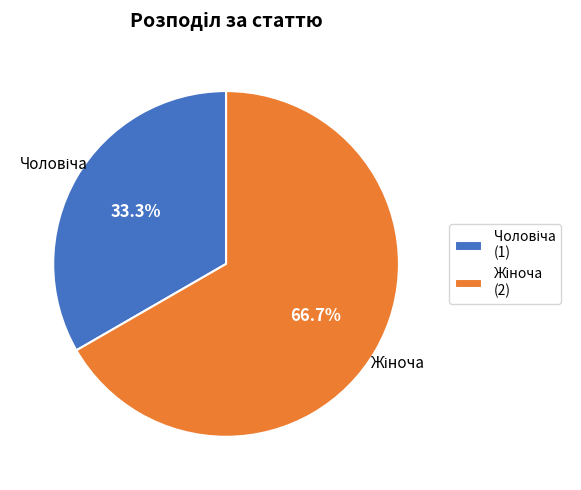

Is there a majority slice in this chart?

Yes